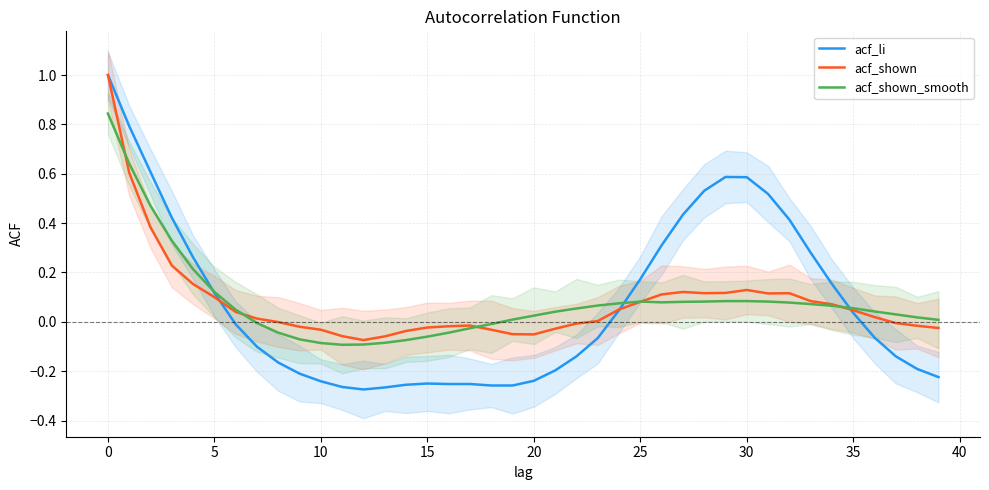

The acf_li series shows 0.2 at 25. True or false?

True